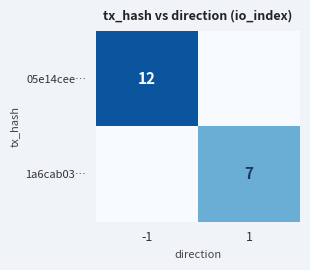

Is it true that 1a6cab03… equals 7 at 1?

True